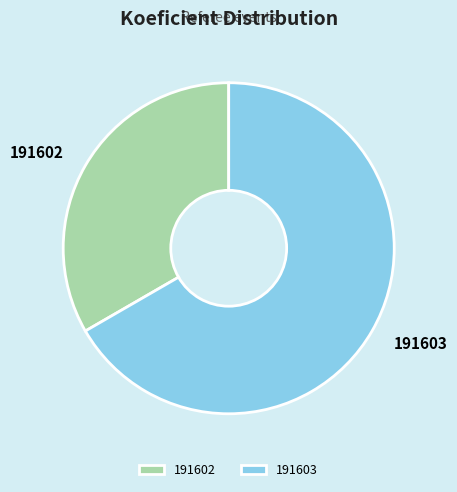

Which category has the smallest portion of the pie?

191602